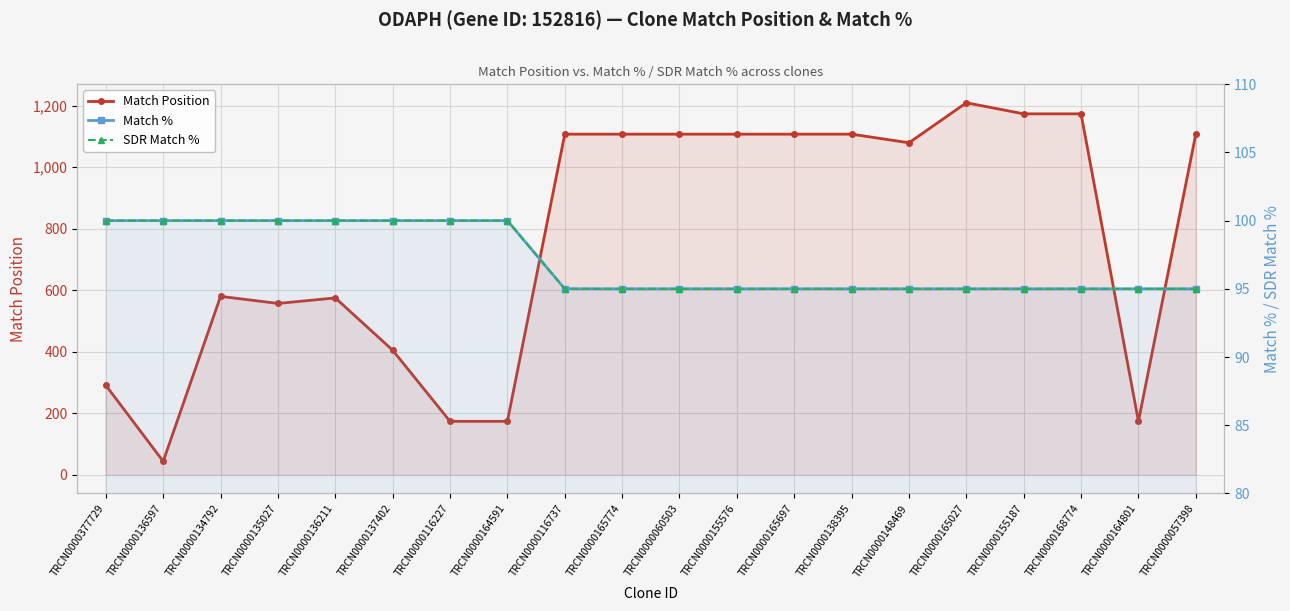

Reading right to left, transcribe all the data shown in this chart.

Match Position: TRCN0000057398=1107	TRCN0000164801=174	TRCN0000168774=1173	TRCN0000155187=1173	TRCN0000165027=1209	TRCN0000148469=1079	TRCN0000138395=1107	TRCN0000165697=1107	TRCN0000155576=1107	TRCN0000060503=1107	TRCN0000165774=1107	TRCN0000116737=1107	TRCN0000164591=174	TRCN0000116227=174	TRCN0000137402=405	TRCN0000136211=575	TRCN0000135027=557	TRCN0000134792=580	TRCN0000136597=44	TRCN0000377729=291
Match %: TRCN0000057398=95	TRCN0000164801=95	TRCN0000168774=95	TRCN0000155187=95	TRCN0000165027=95	TRCN0000148469=95	TRCN0000138395=95	TRCN0000165697=95	TRCN0000155576=95	TRCN0000060503=95	TRCN0000165774=95	TRCN0000116737=95	TRCN0000164591=100	TRCN0000116227=100	TRCN0000137402=100	TRCN0000136211=100	TRCN0000135027=100	TRCN0000134792=100	TRCN0000136597=100	TRCN0000377729=100
SDR Match %: TRCN0000057398=95	TRCN0000164801=95	TRCN0000168774=95	TRCN0000155187=95	TRCN0000165027=95	TRCN0000148469=95	TRCN0000138395=95	TRCN0000165697=95	TRCN0000155576=95	TRCN0000060503=95	TRCN0000165774=95	TRCN0000116737=95	TRCN0000164591=100	TRCN0000116227=100	TRCN0000137402=100	TRCN0000136211=100	TRCN0000135027=100	TRCN0000134792=100	TRCN0000136597=100	TRCN0000377729=100